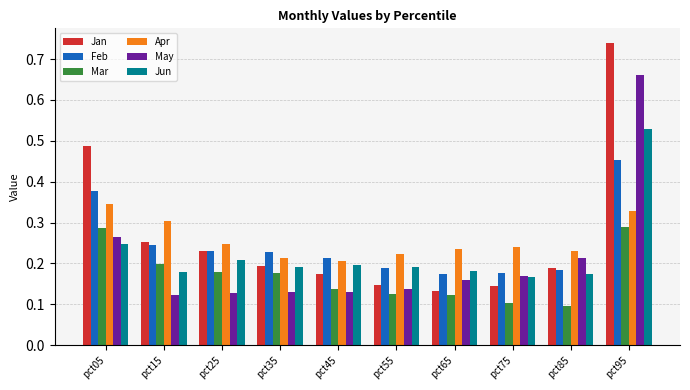

How many Feb values are between 0 and 1?

10